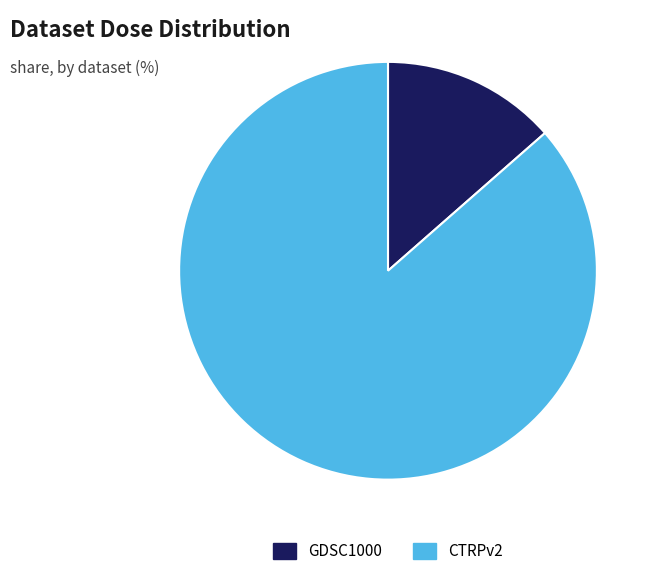

What is the largest slice in the pie chart?

CTRPv2